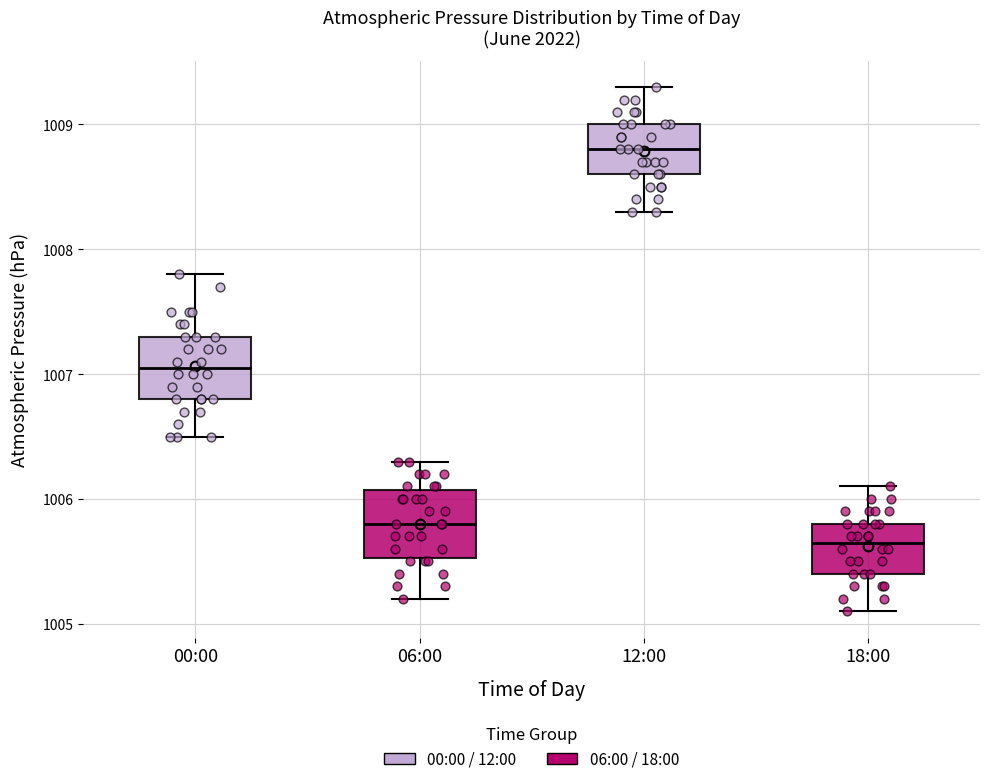

Where is the lower edge of the box for 00:00 on the y-axis? The values are not printed on the chart, so give them approximately, as read against the axis.

1006.8